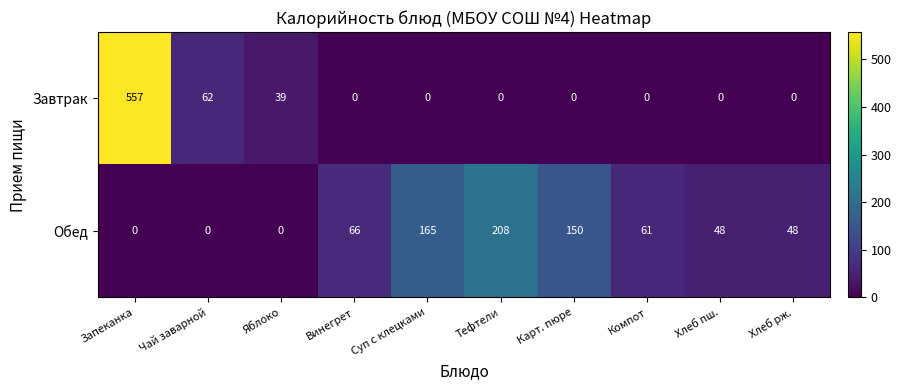

Is the value of Завтрак at Яблоко greater than the value of Обед at Хлеб пш.?

No